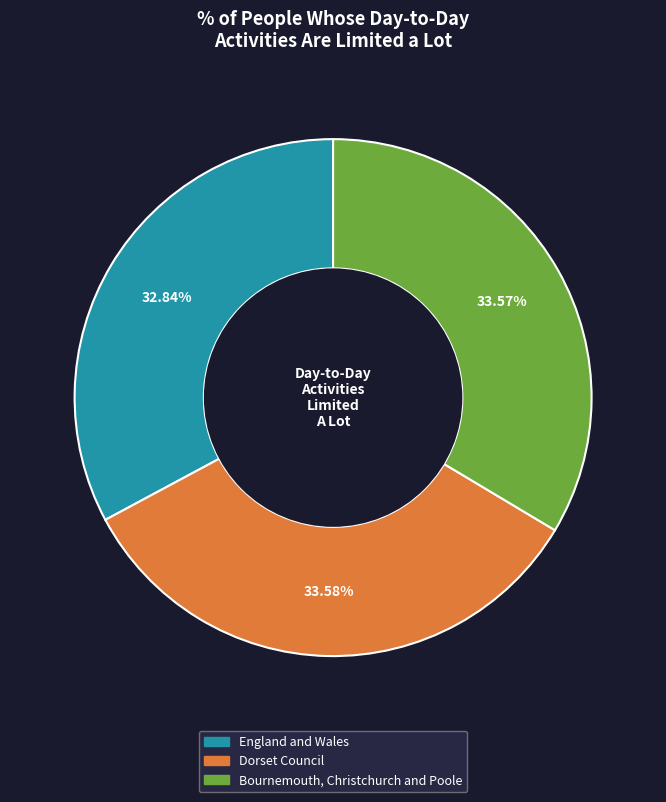

Is the sum of Bournemouth, Christchurch and Poole and England and Wales greater than half?

Yes